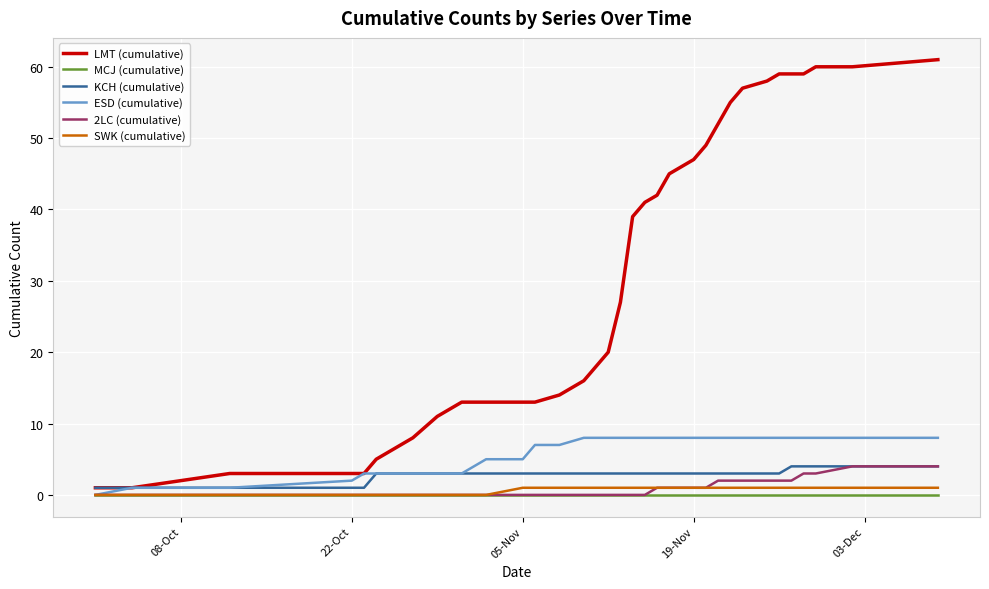

Which series has the widest spread of values?

LMT (cumulative)